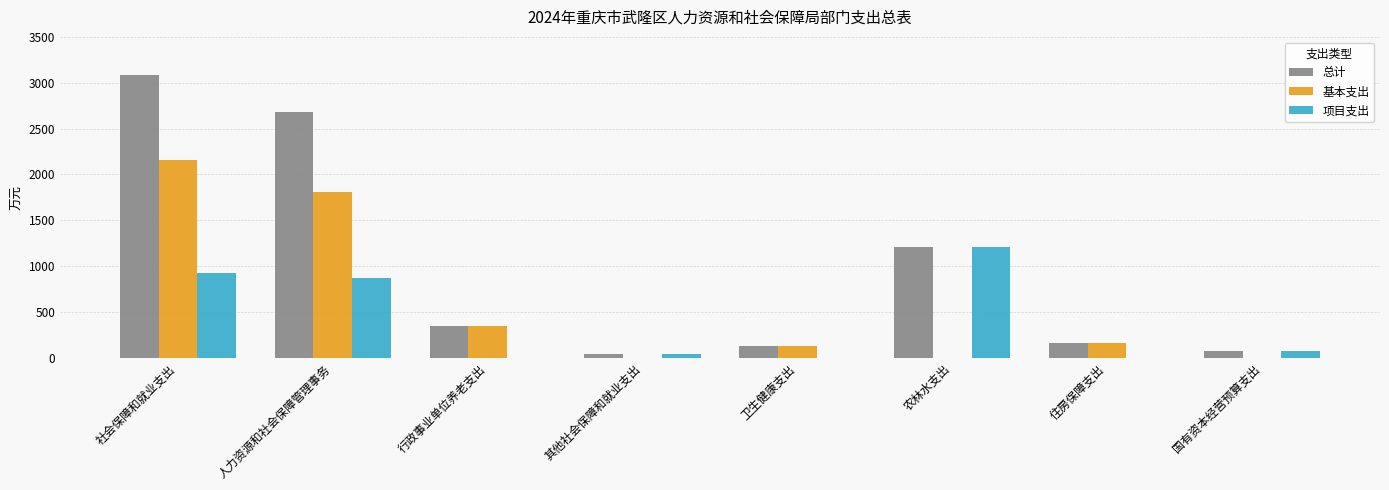

What is the maximum value for 项目支出?

1209.6